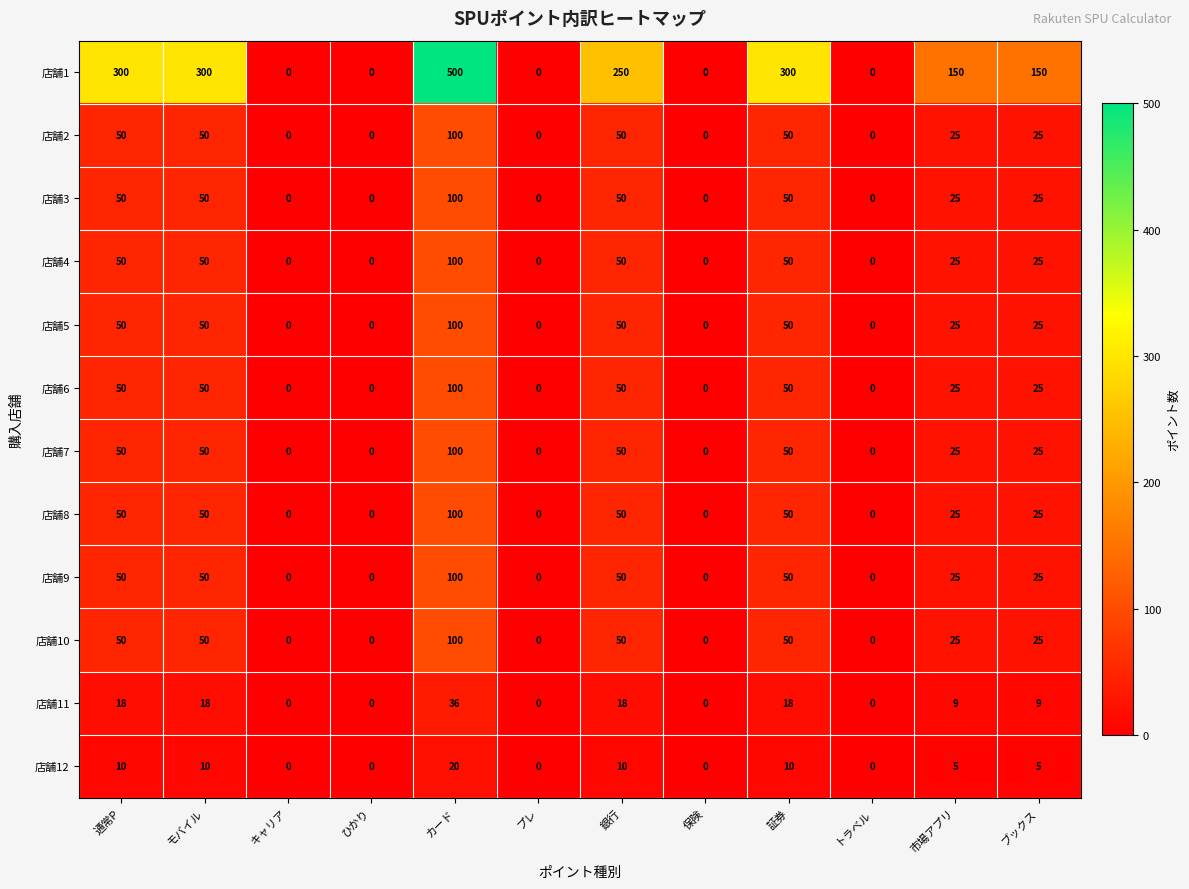

Which category has the highest value across all series?

カード